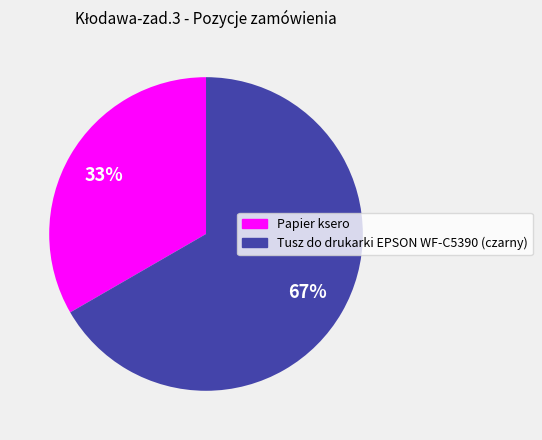

What is the largest slice in the pie chart?

Tusz do drukarki EPSON WF-C5390 (czarny)